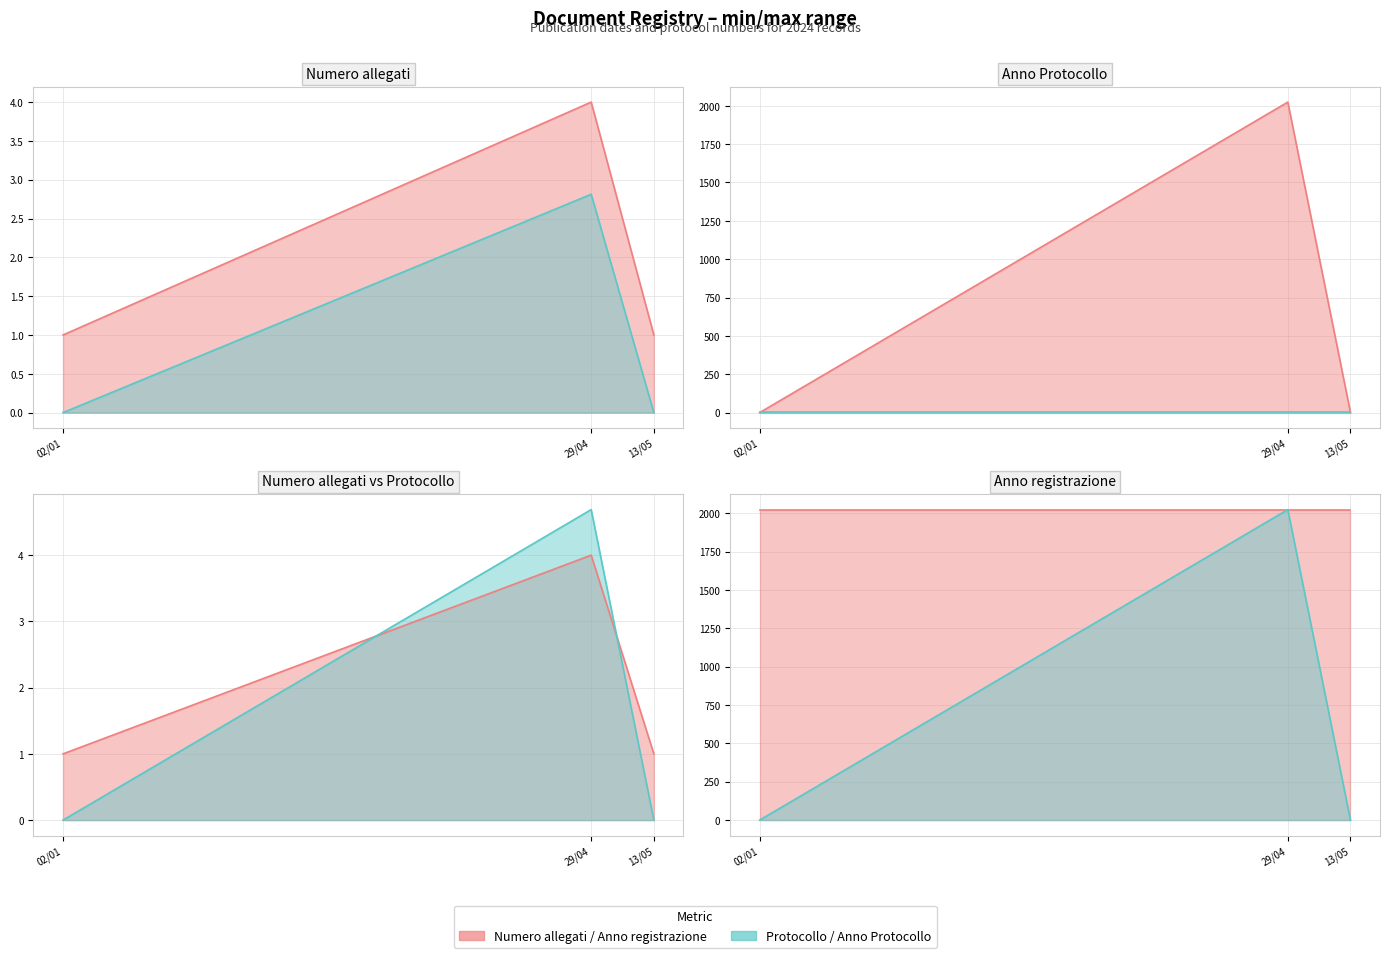

How many lines are shown in the chart?

2